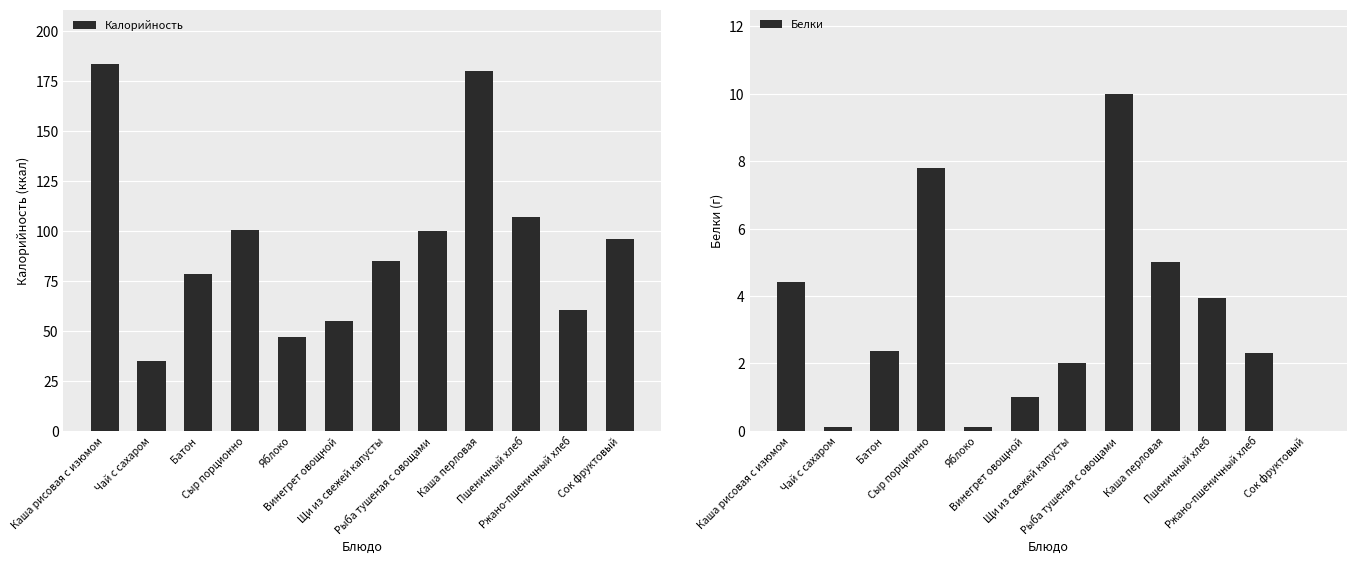

How many series are shown in this chart?

2